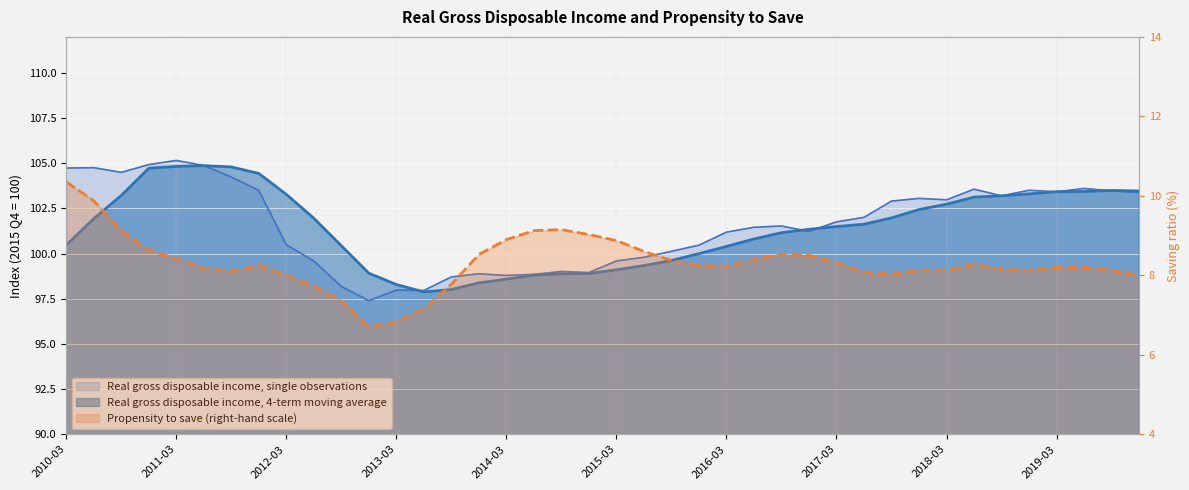

What is the label of the 6th point from the right?

2018-09-30